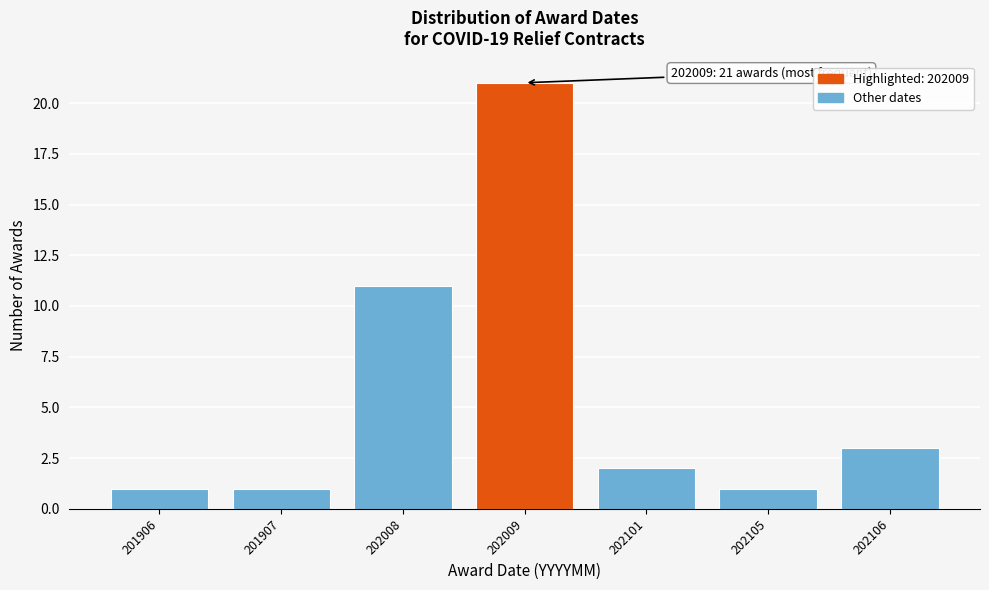

Reading right to left, transcribe all the data shown in this chart.

3	1	2	21	11	1	1